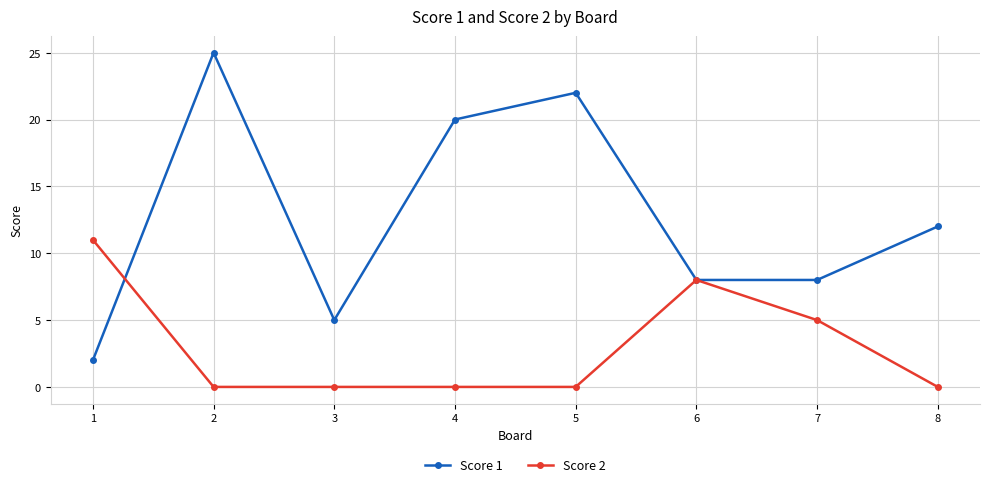

What is the spread (max minus min) of values at 8?

12